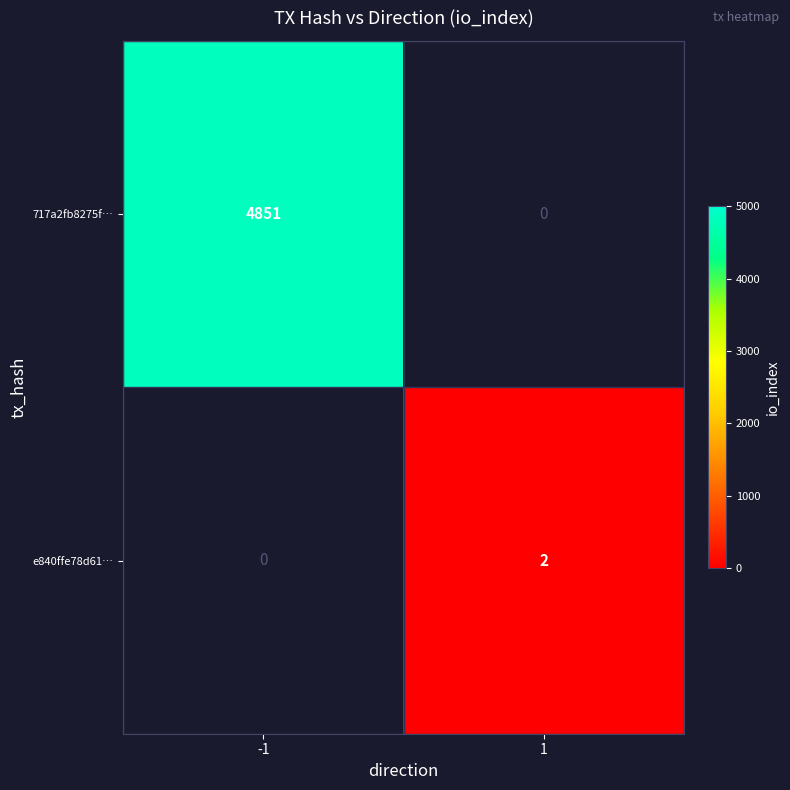

Is it true that e840ffe78d61… equals 2 at 1?

True